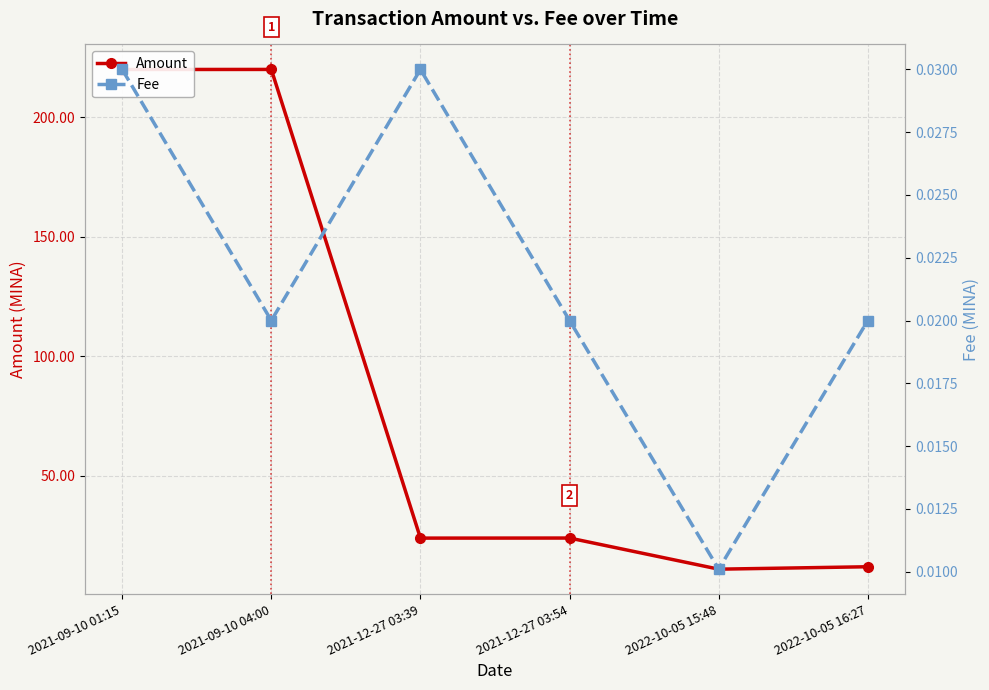

Is this an area chart (filled region under the line)?

No